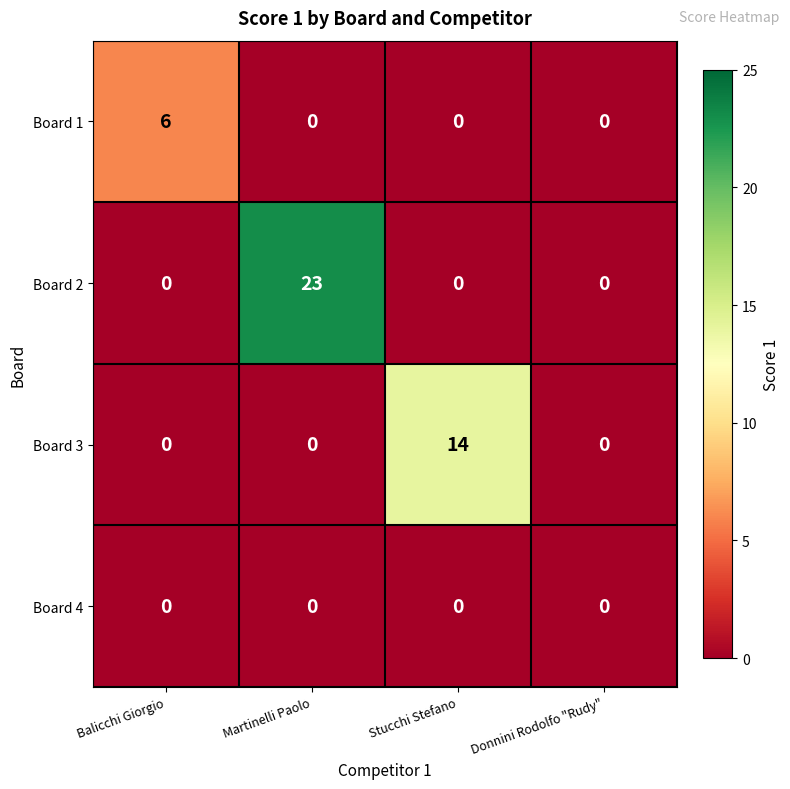

Between Balicchi Giorgio and Donnini Rodolfo "Rudy", which series saw the biggest shift?

Board 1